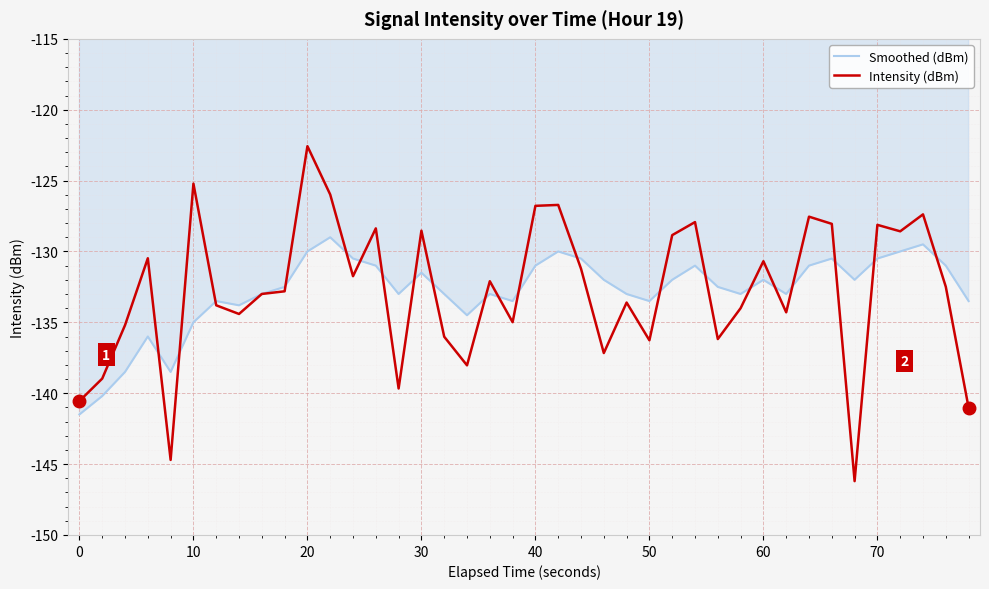

Which series has the largest range (max minus min)?

Intensity (dBm)